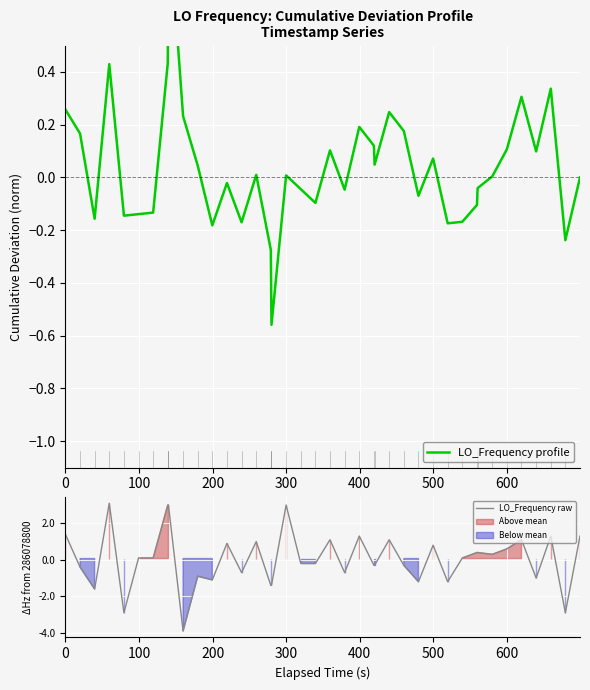

True or false: LO_Frequency raw has a value of 73007454.4 at 15.

False